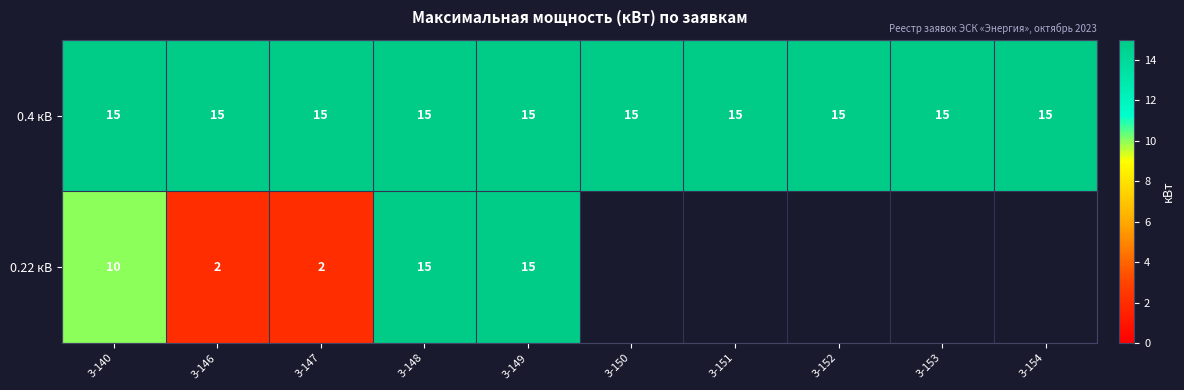

What is the difference between the highest and lowest values at 3-147?

13